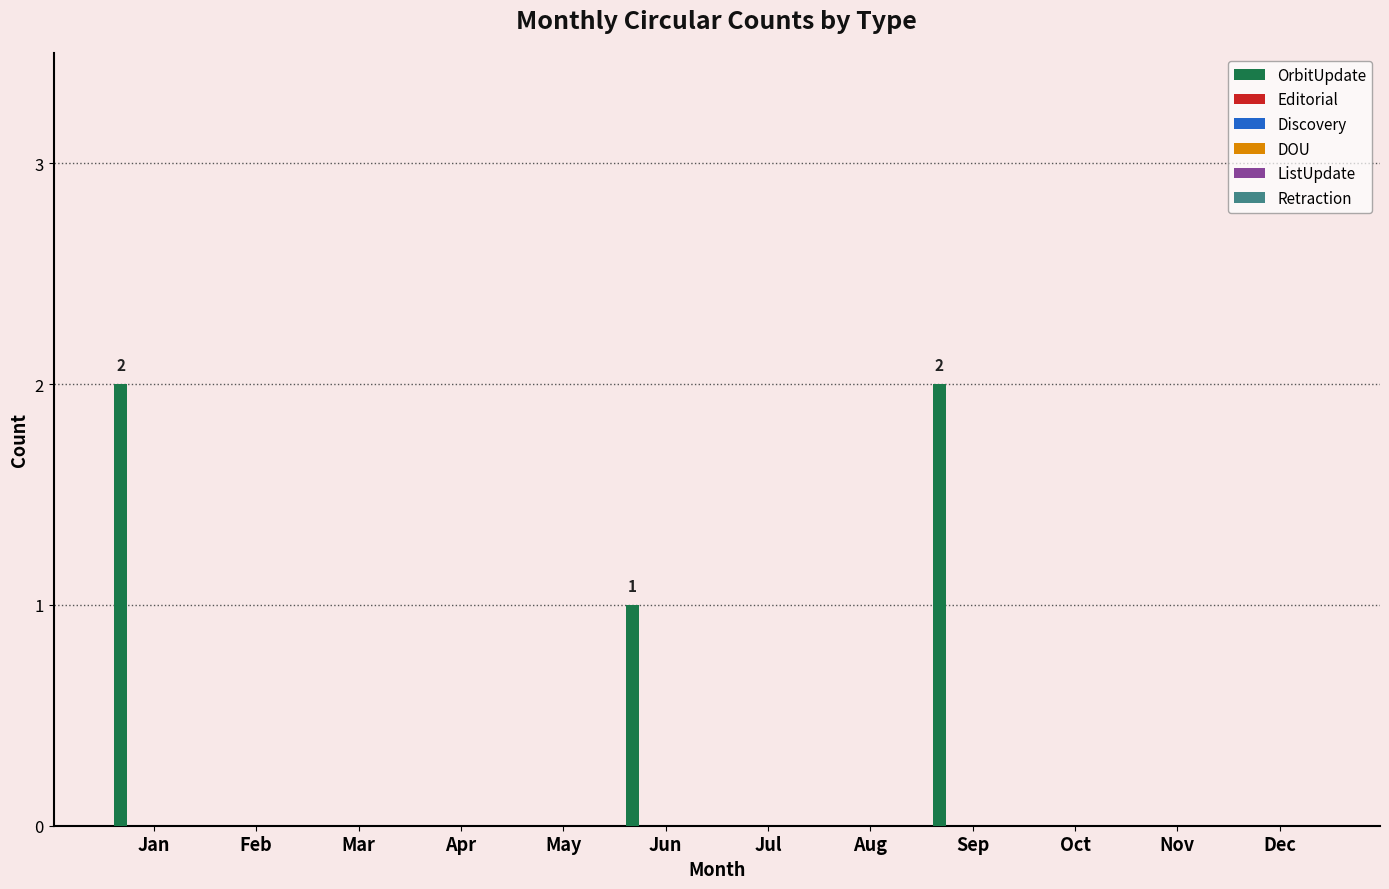

What is the sum of all values?

5